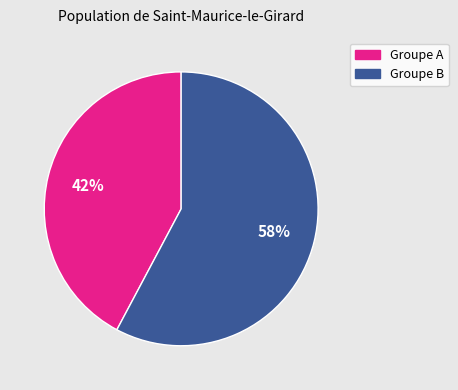

Which category has the smallest portion of the pie?

Groupe A